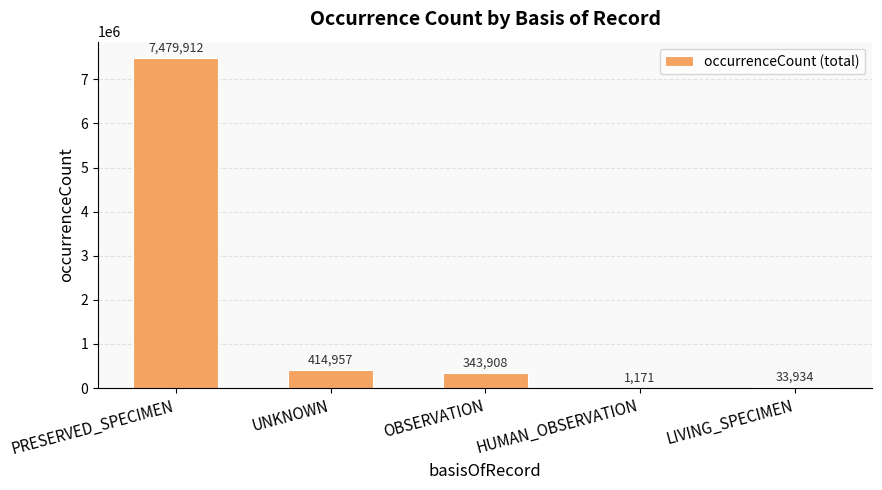

Are the bars horizontal?

No